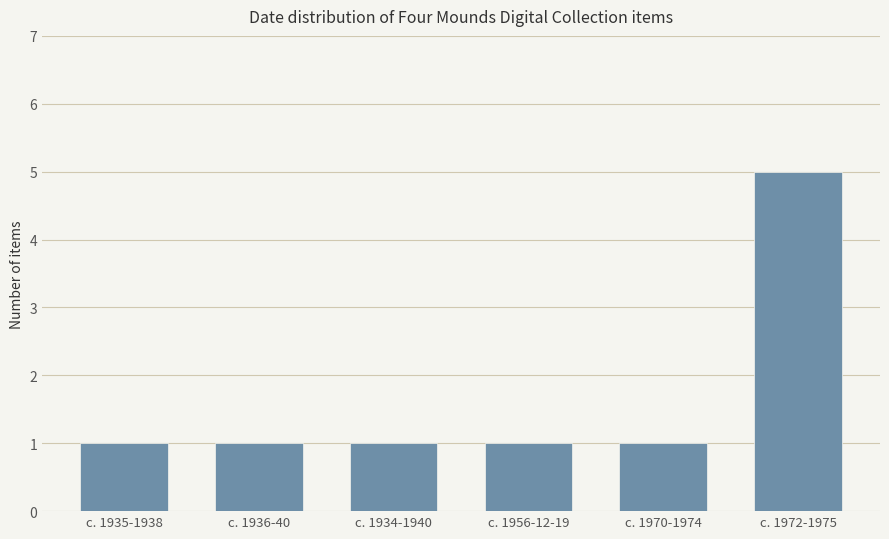

At which category does the chart reach its peak across all series?

c. 1972-1975